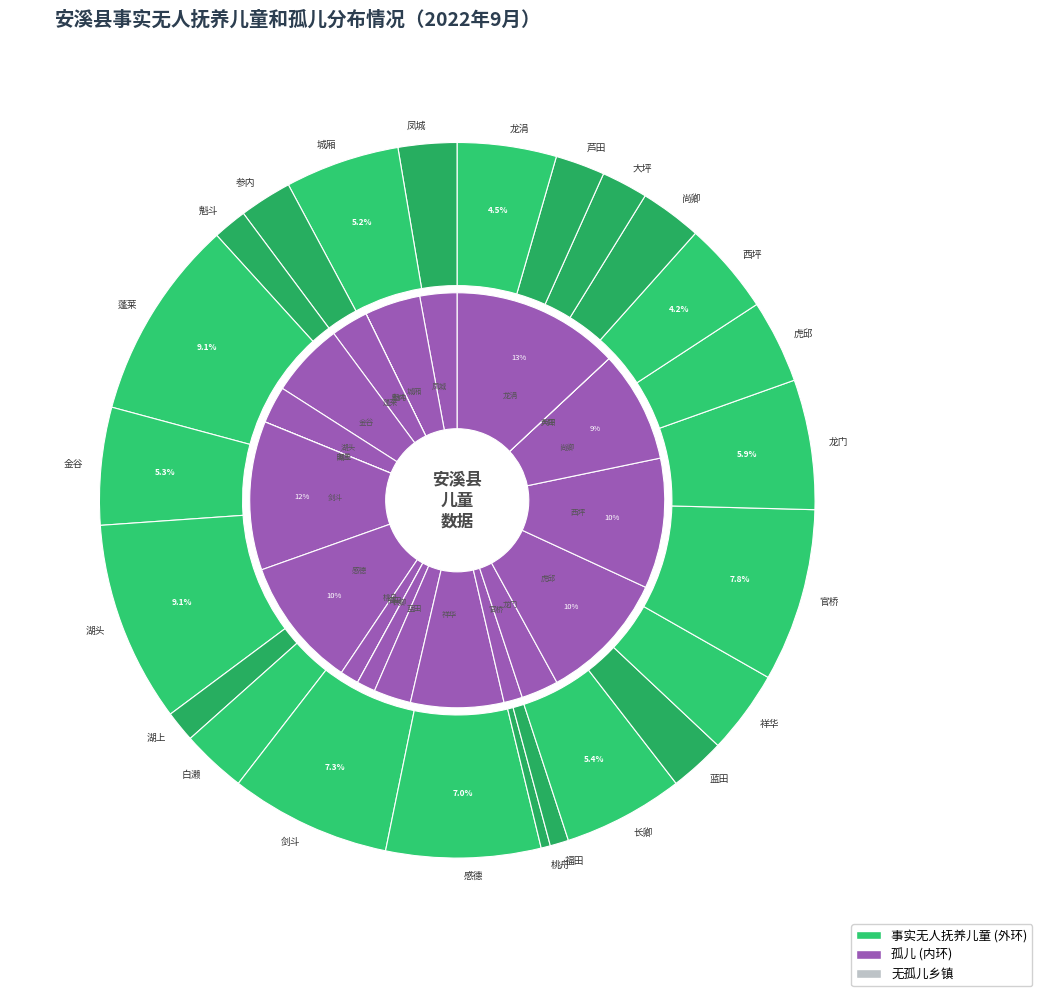

Rank the categories by 孤儿人数 value from lowest to highest.

参内, 魁斗, 湖上, 白濑, 福田, 大坪, 芦田, 桃舟, 长卿, 官桥, 凤城, 蓬莱, 湖头, 蓝田, 龙门, 城厢, 金谷, 祥华, 尚卿, 感德, 虎邱, 西坪, 剑斗, 龙涓